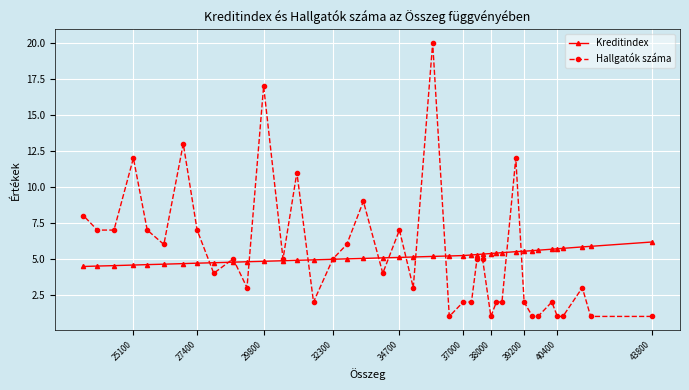

What is the lowest value of the Hallgatók száma series?

1.0